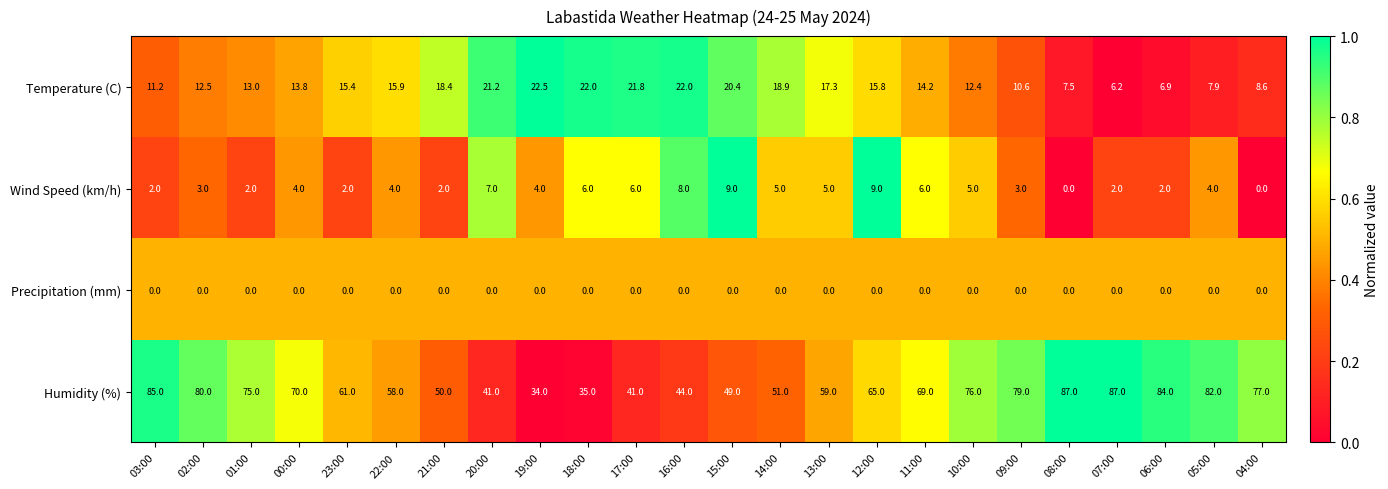

Which series has the largest total across all categories?

Humidity (%)